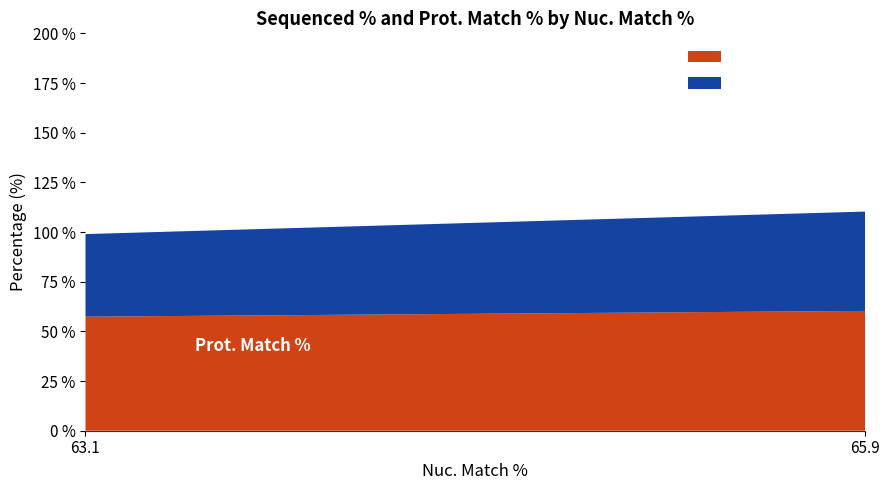

Reading left to right, list the values for the Prot. Match % series.

63.1=57.4	65.9=60.3